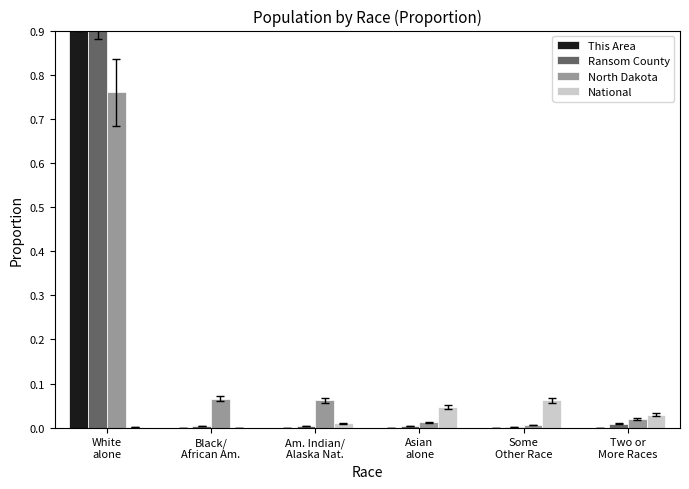

Is the value of National at Some
Other Race greater than the value of This Area at White
alone?

No